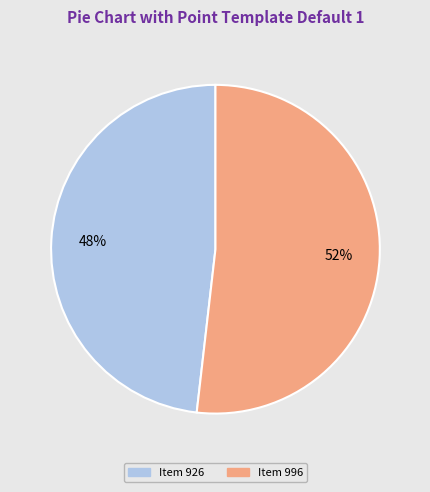

To the nearest percent, what percentage of the pie is Item 926?

48%